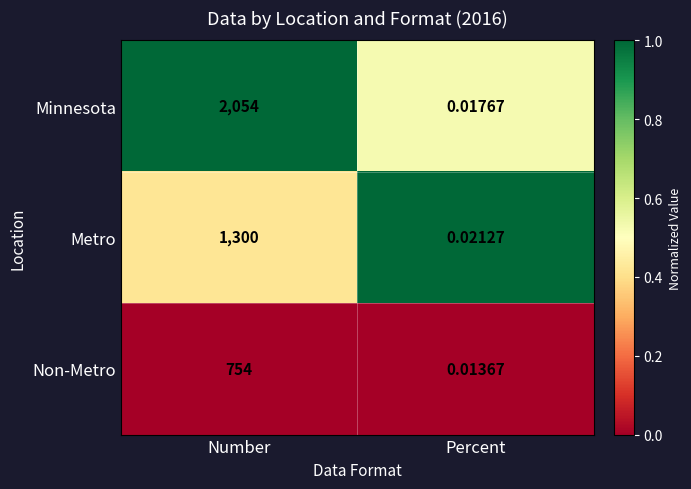

What is the spread (max minus min) of values at Number?

1300.0